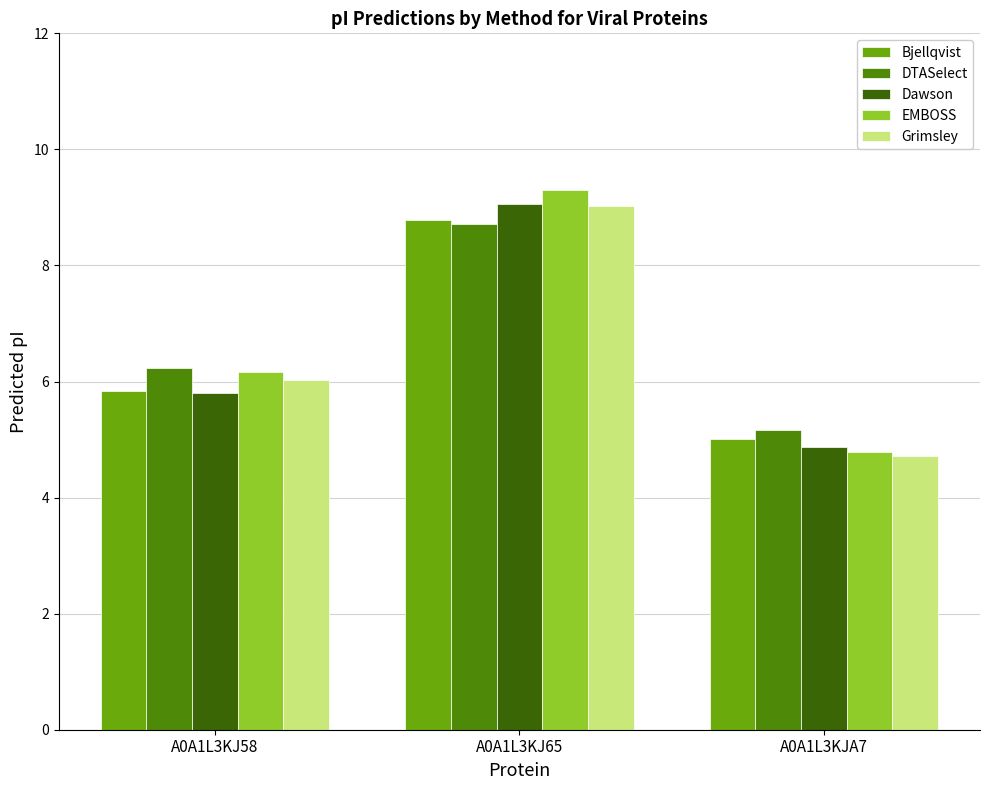

Is the value of Dawson at A0A1L3KJ58 greater than the value of Bjellqvist at A0A1L3KJA7?

Yes